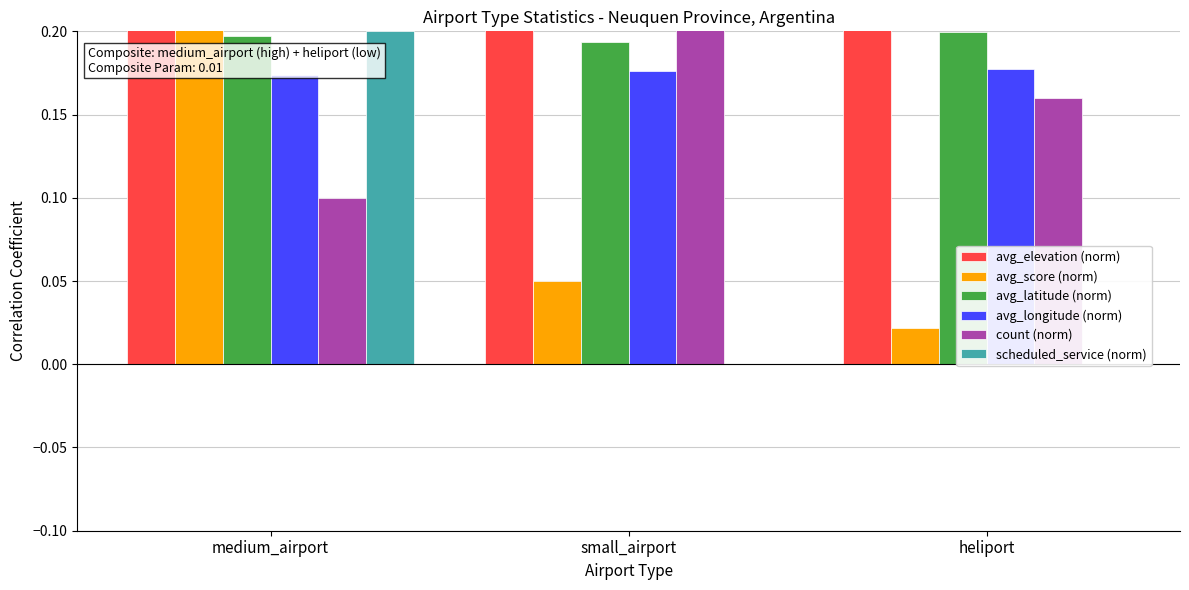

What is the difference between the second highest and minimum values in the avg_elevation (norm) series?

0.1